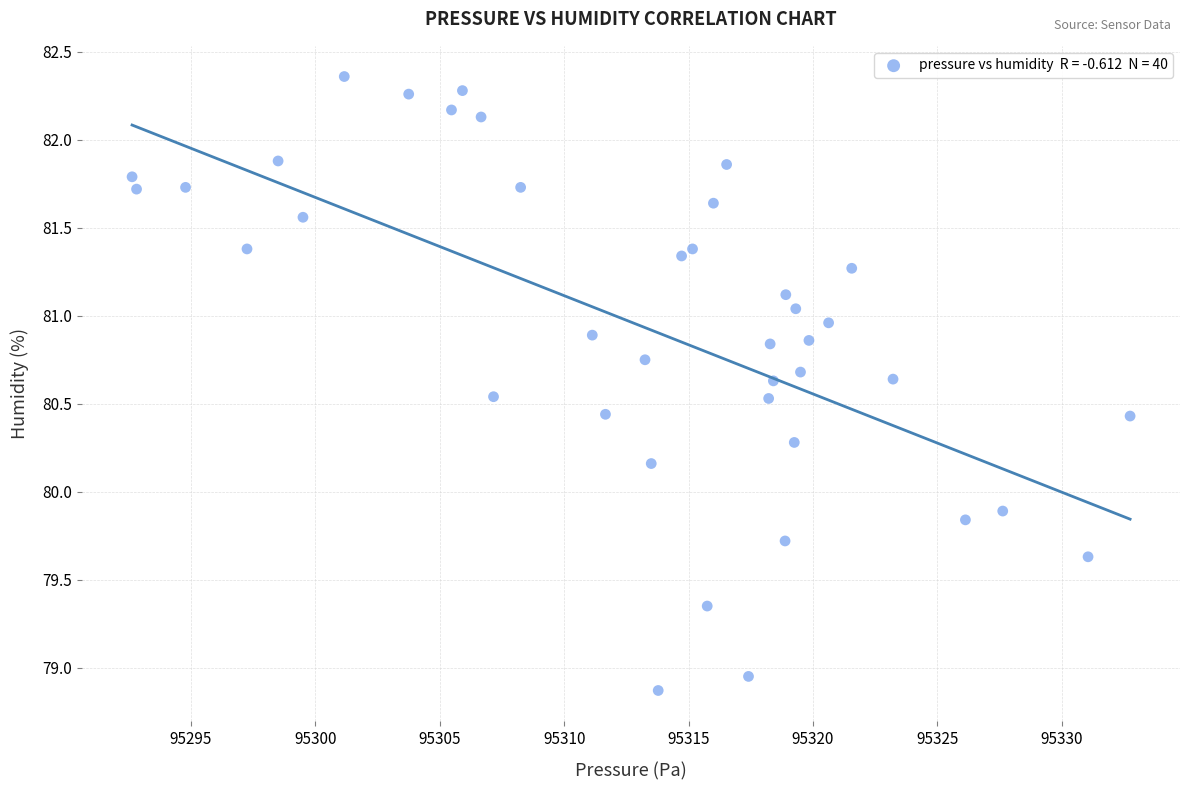

What Y value in the scatter plot is closest to 80?

79.9